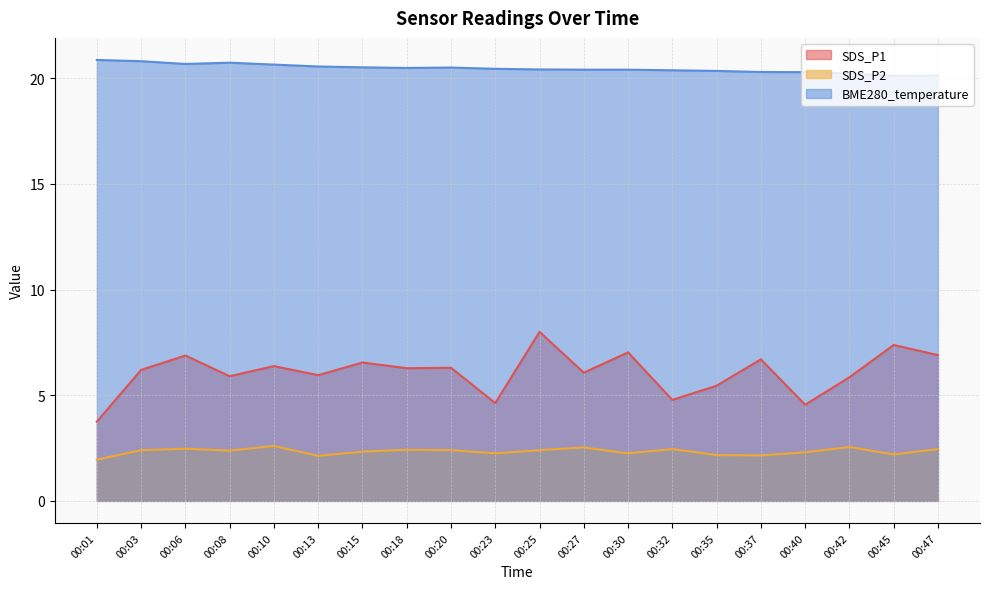

Rank the series by their average value, from highest to lowest.

BME280_temperature, SDS_P1, SDS_P2